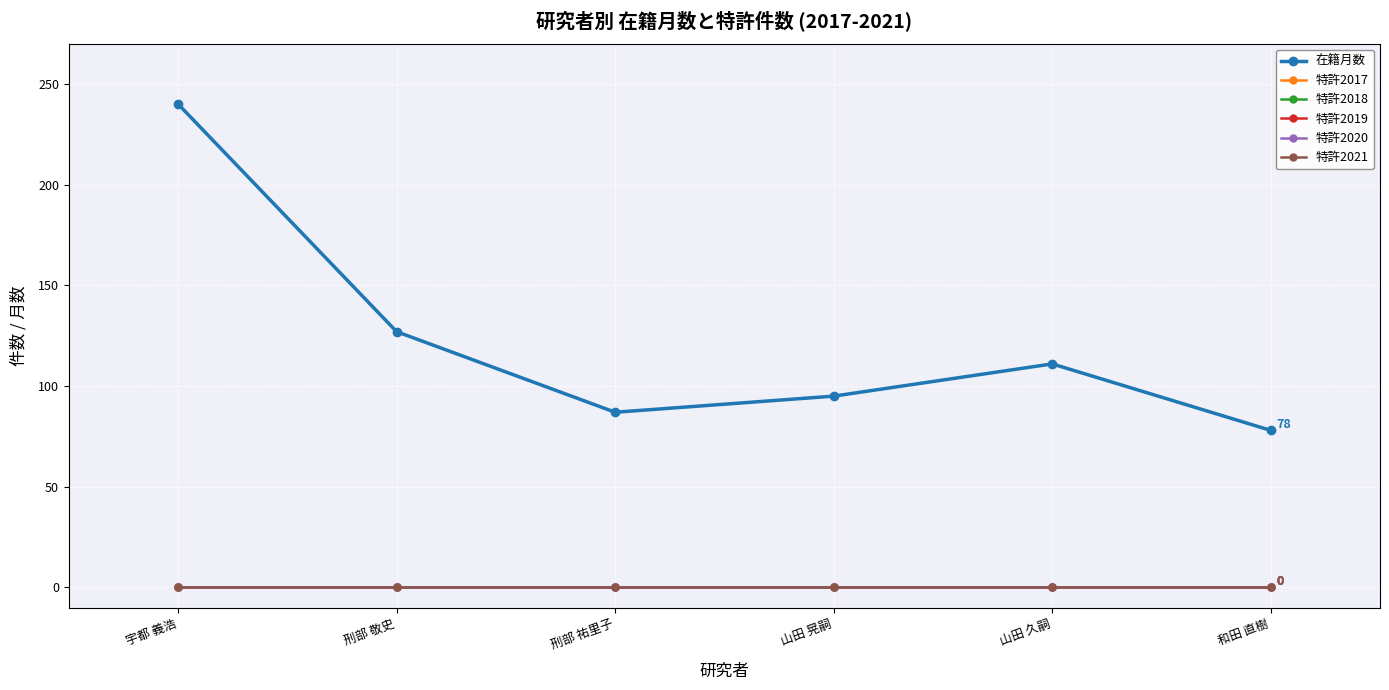

True or false: 在籍月数 has a value of 125 at 山田 晃嗣.

False